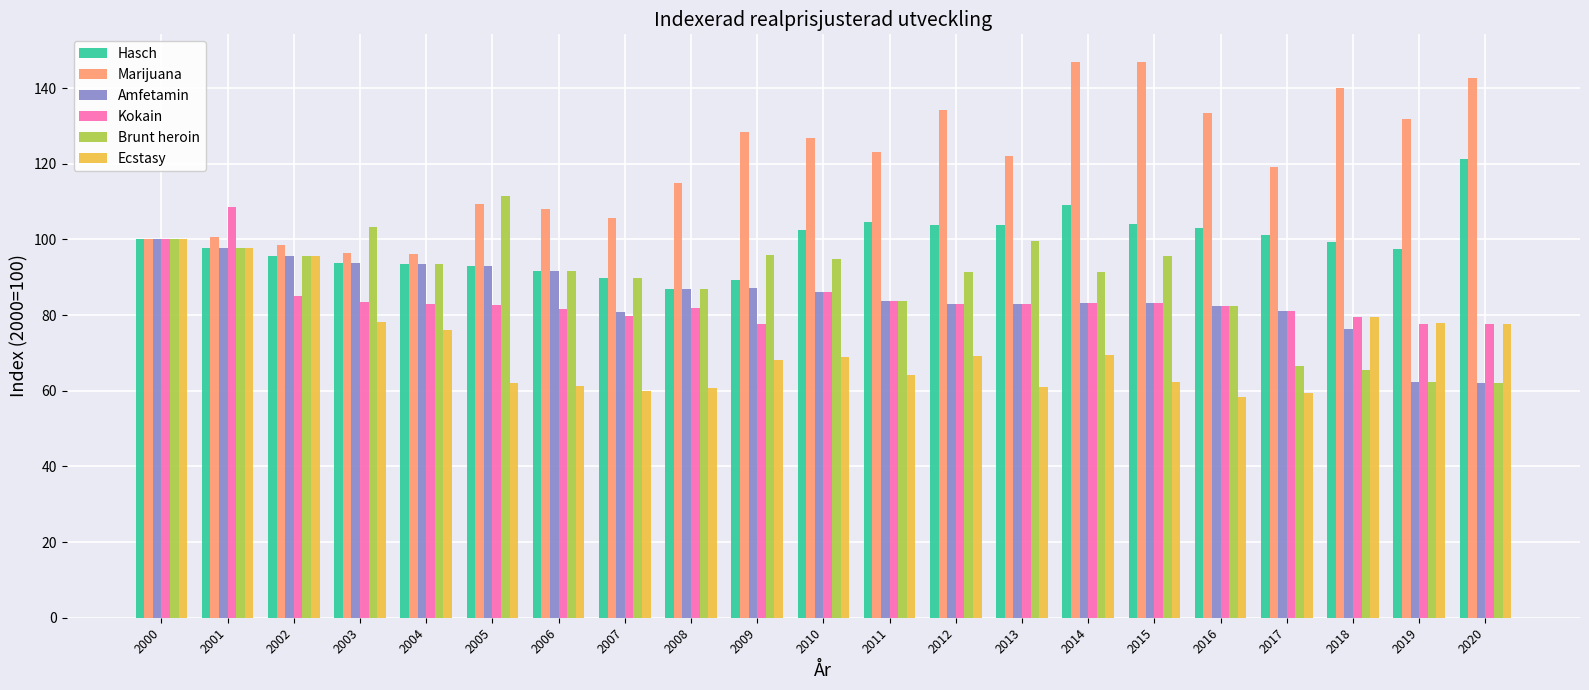

Which series has the largest total across all categories?

Marijuana